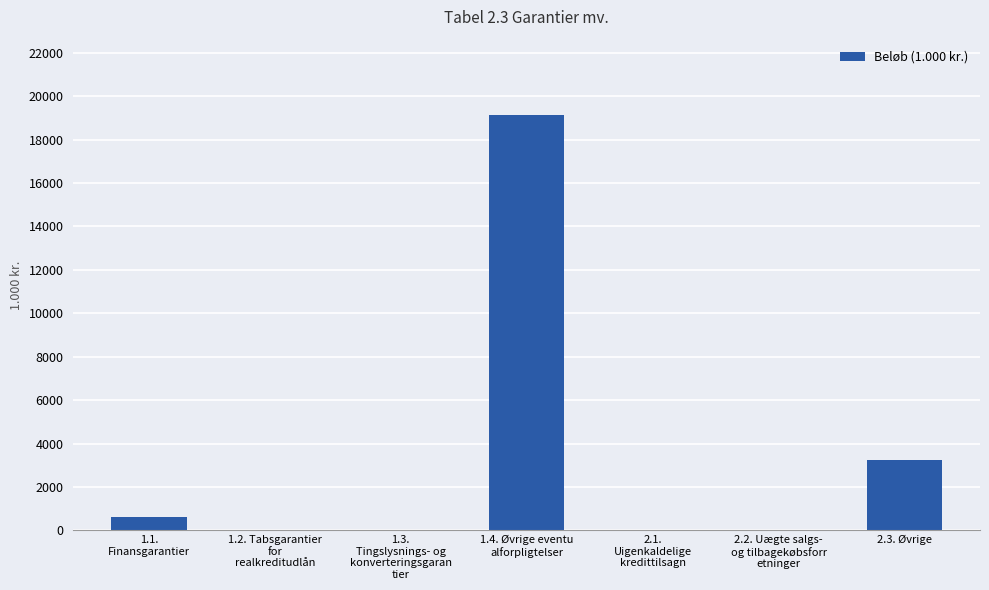

Does the chart contain stacked bars?

No